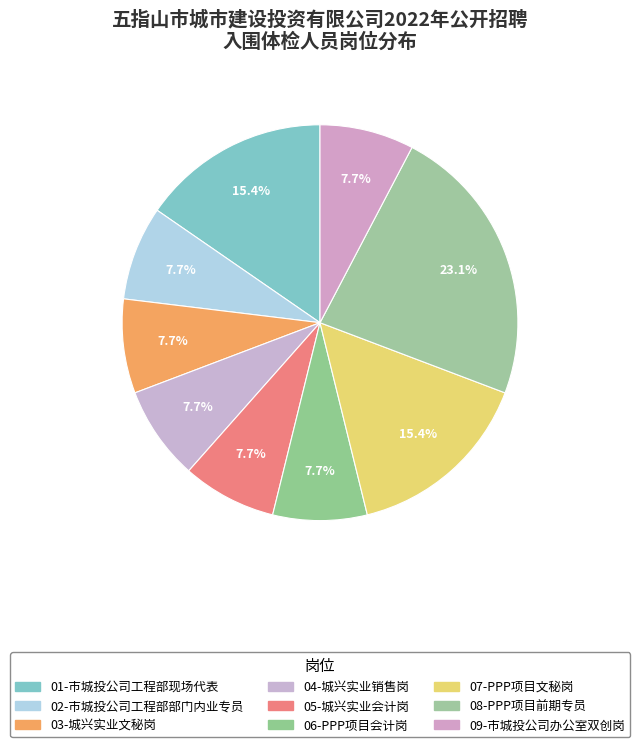

What portion of the pie excludes 02-市城投公司工程部部门内业专员?

92.3%